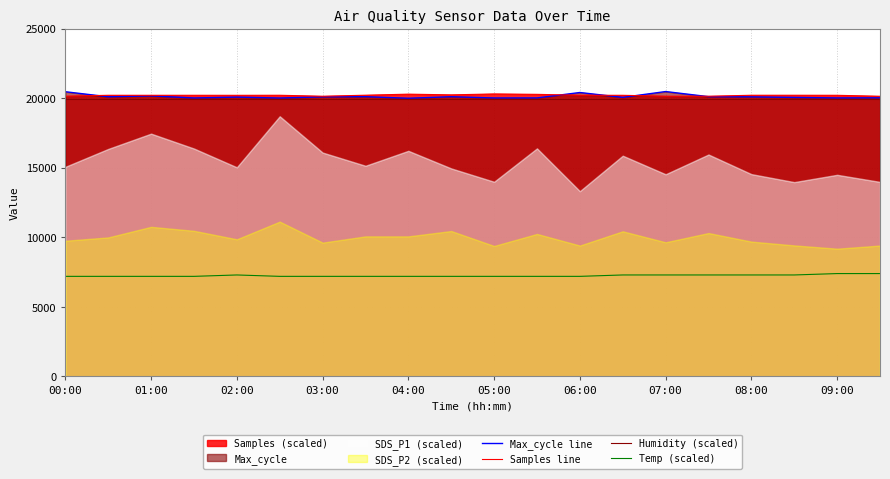

In Max_cycle line, how many points are higher than both neighbors (excluding endpoints)?

6